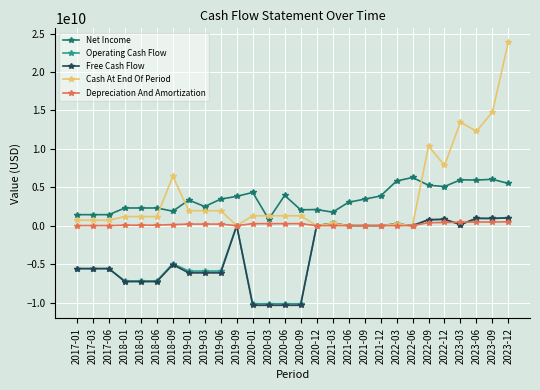

What position from the right is 2023-03?

4